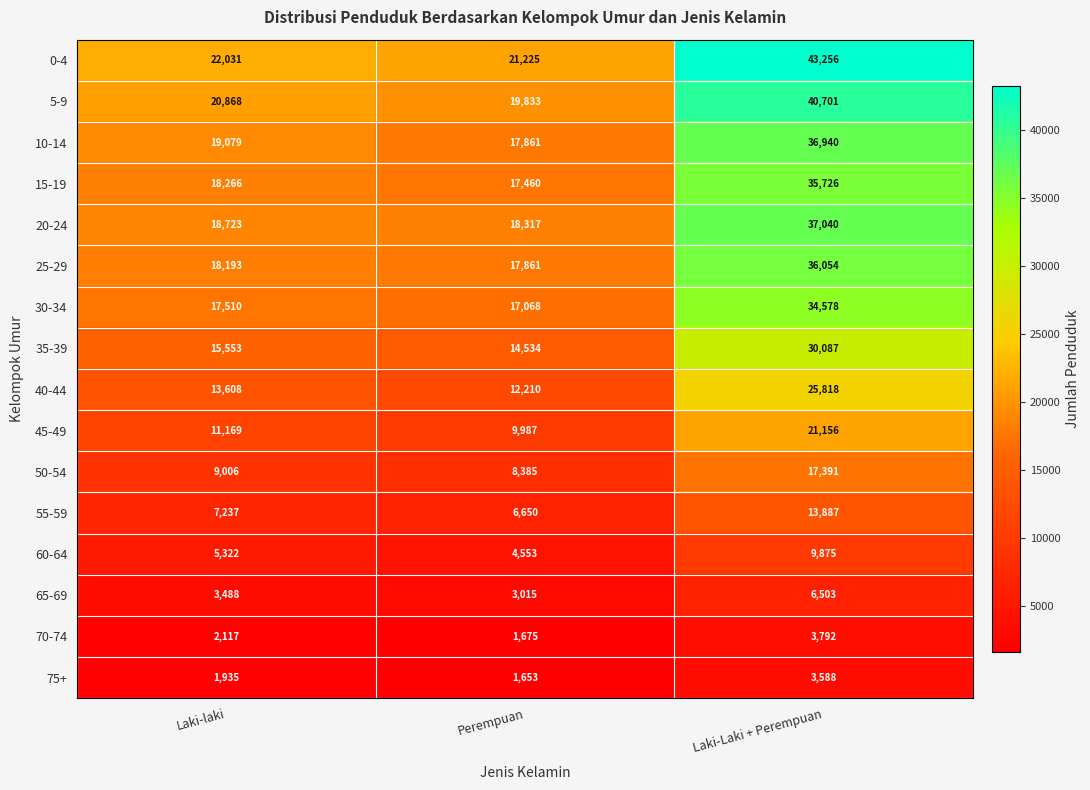

Count the number of data series in this chart.

16